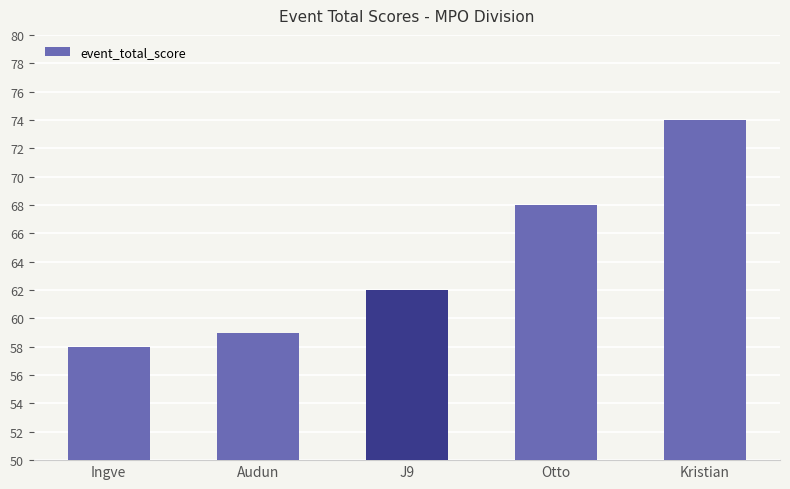

Is it true that the value at Audun is 59?

True